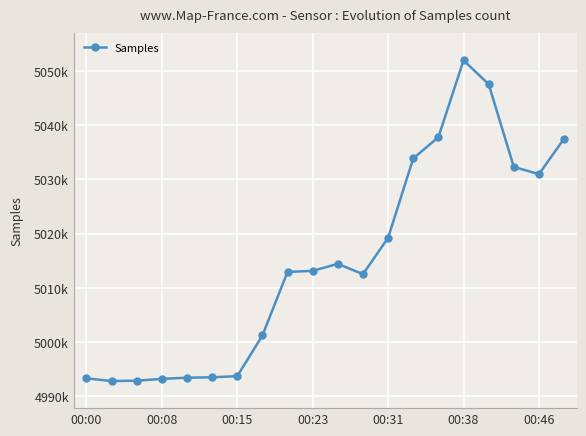

Does the chart display data point markers on the line(s)?

Yes